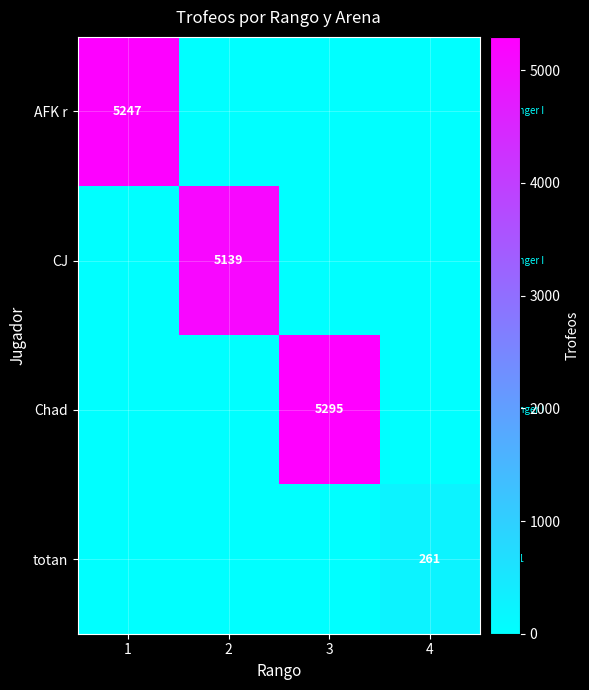

The CJ series shows 5139 at 2. True or false?

True